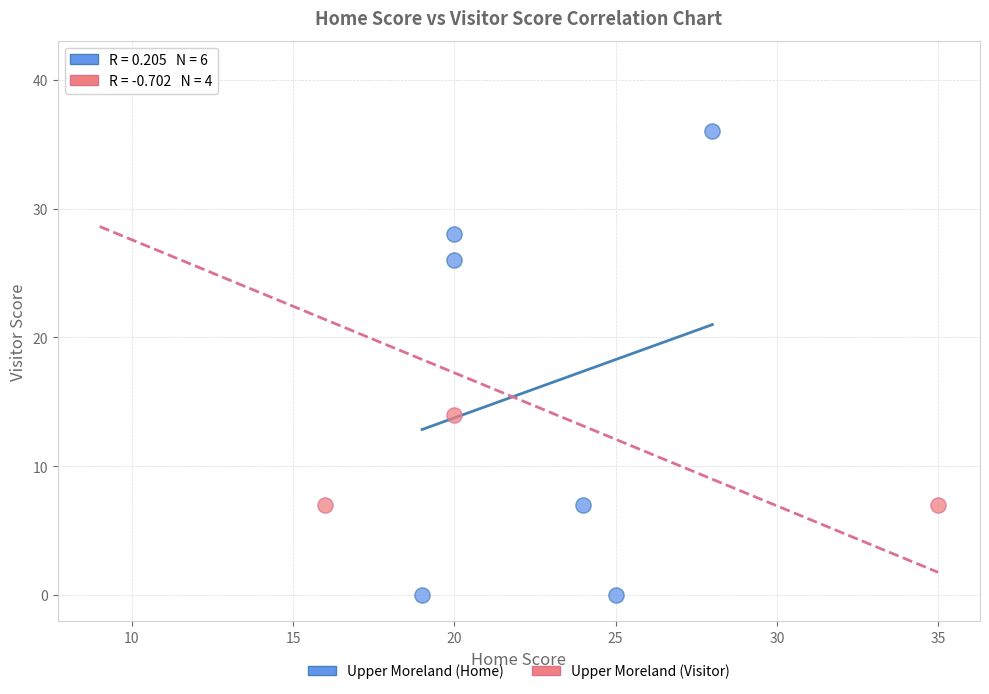

Which series reaches the maximum Y coordinate?

Upper Moreland (Visitor)